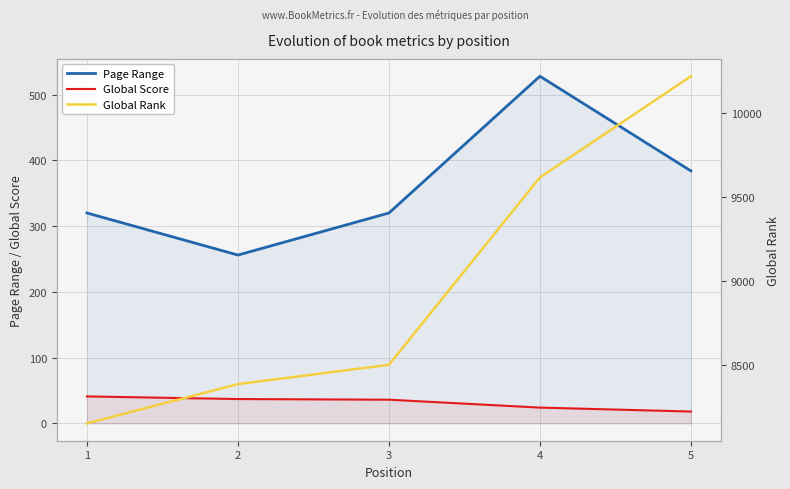

Does the chart have visible grid lines?

Yes